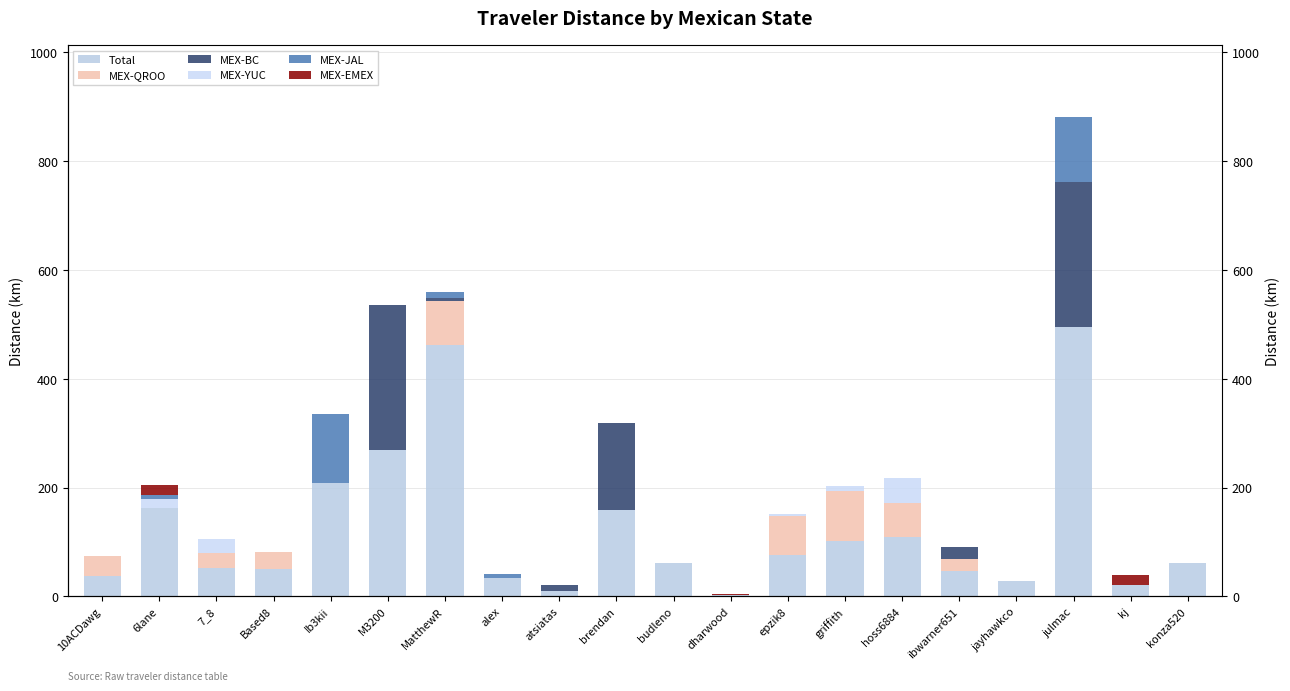

What is the label of the 13th bar from the right?

alex